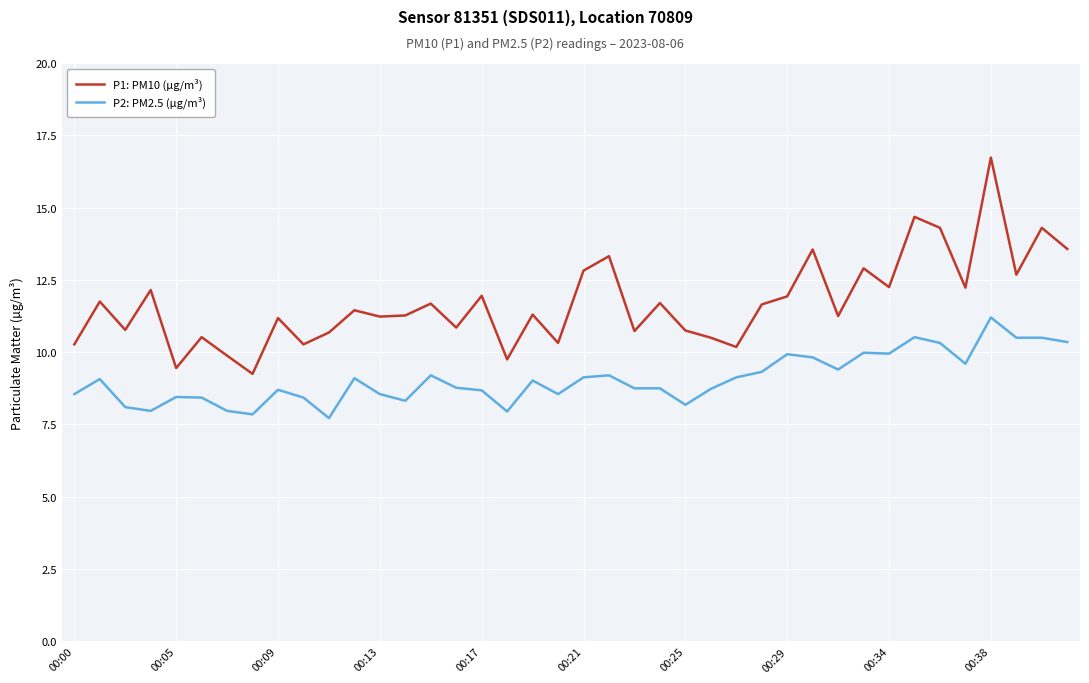

True or false: P2: PM2.5 (µg/m³) and P1: PM10 (µg/m³) cross at least once.

False